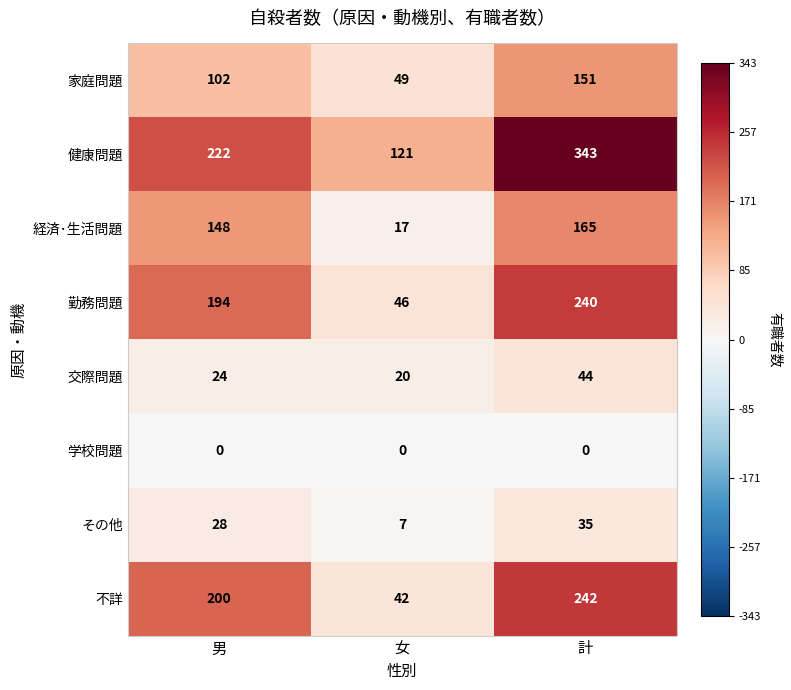

Which series has the largest total across all categories?

健康問題